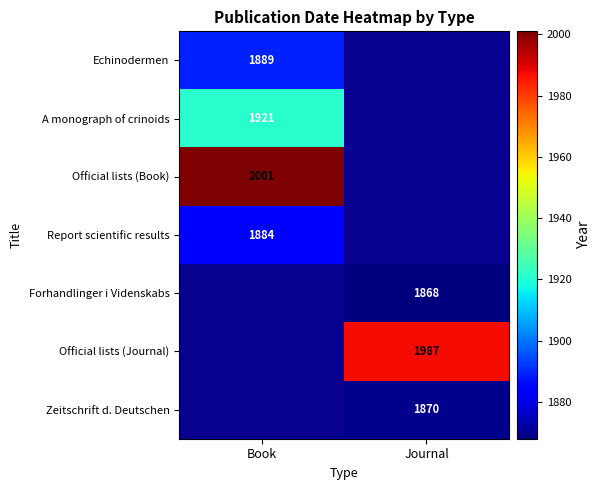

Is it true that Official lists (Journal) equals 1987 at Journal?

True